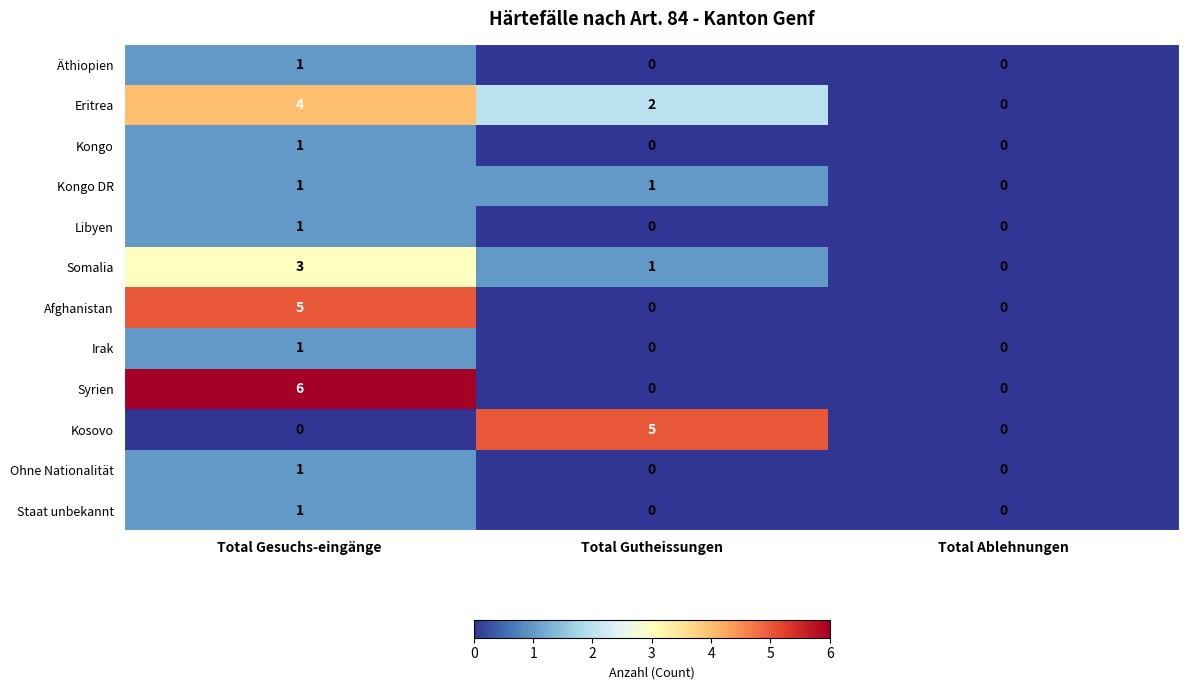

List the labels in order of Eritrea value, smallest first.

Total Ablehnungen, Total Gutheissungen, Total Gesuchs-eingänge